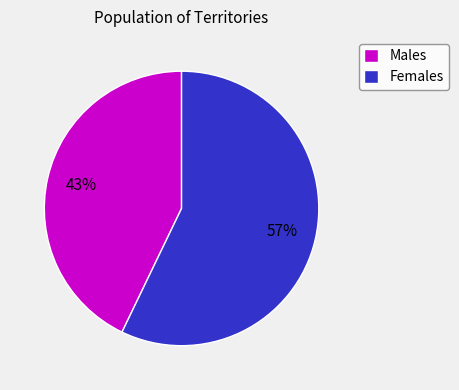

To the nearest percent, what percentage of the pie is Females?

57%